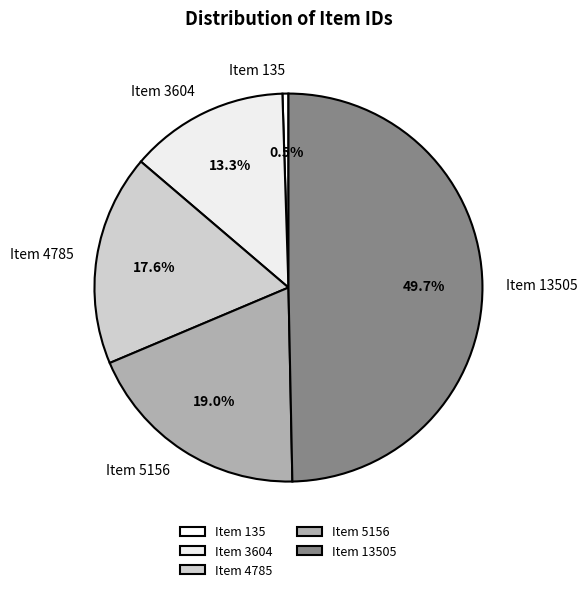

What percentage do Item 13505 and Item 5156 together represent?

68.6%